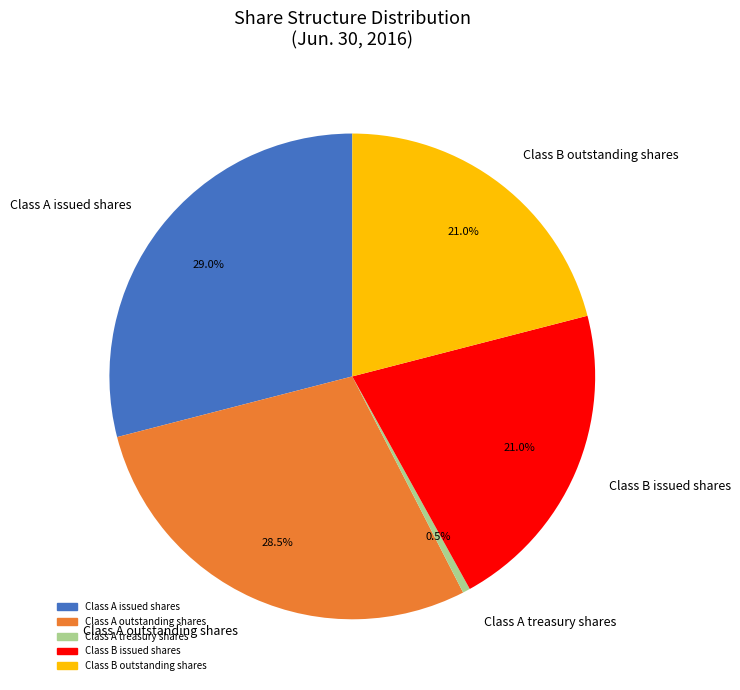

To the nearest percent, what portion does Class A issued shares represent?

29%